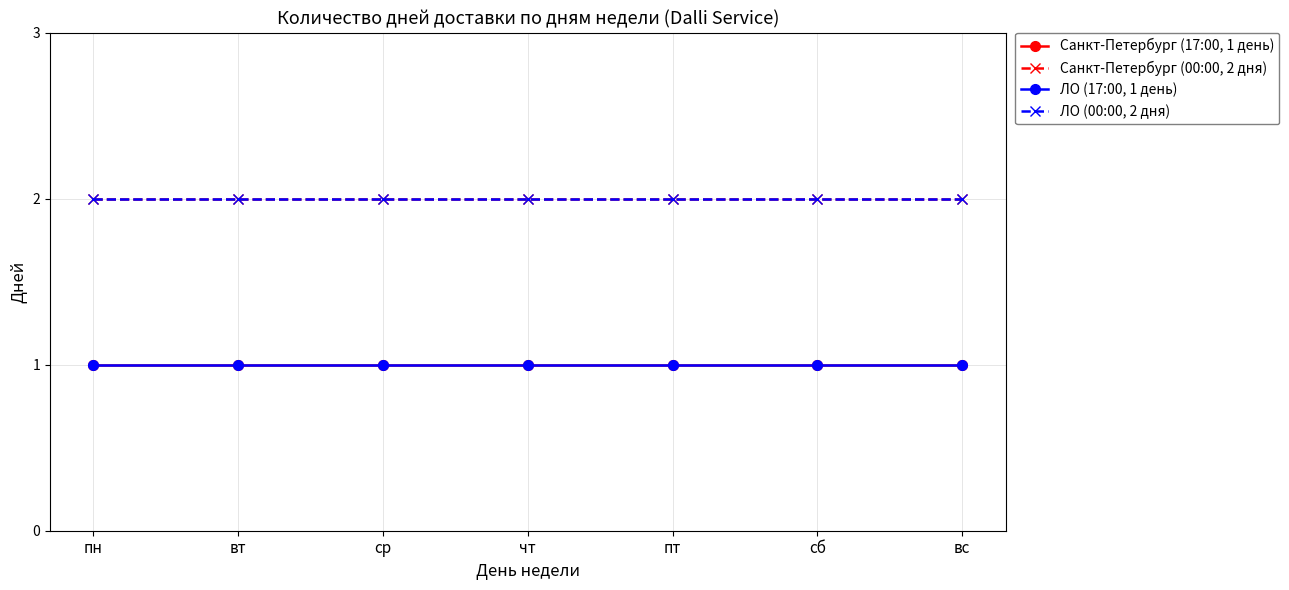

Which series has the largest range (max minus min)?

Санкт-Петербург (17:00, 1 день)